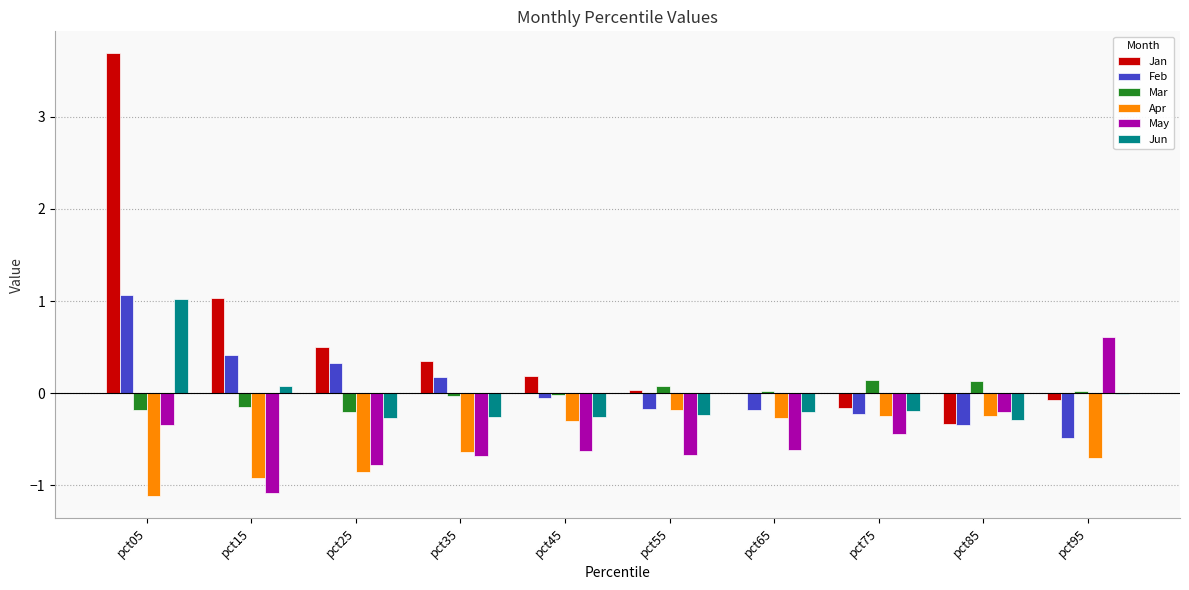

What is the spread (max minus min) of values at pct55?

0.7